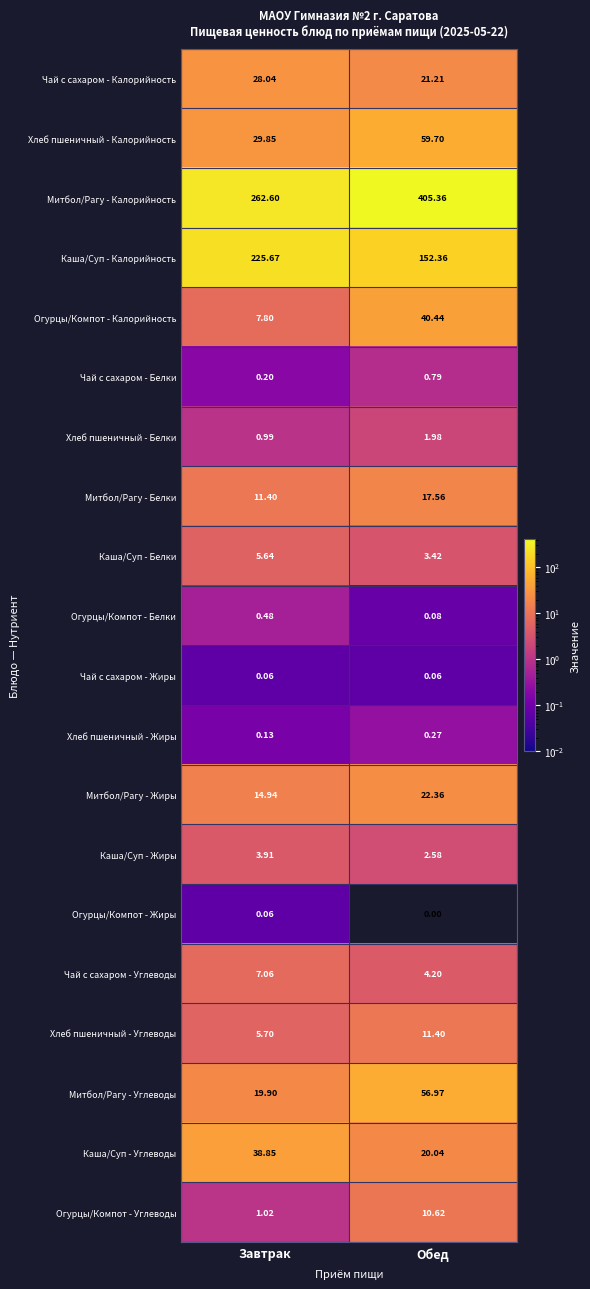

At which label is Митбол/Рагу - Жиры closest to 18?

Завтрак